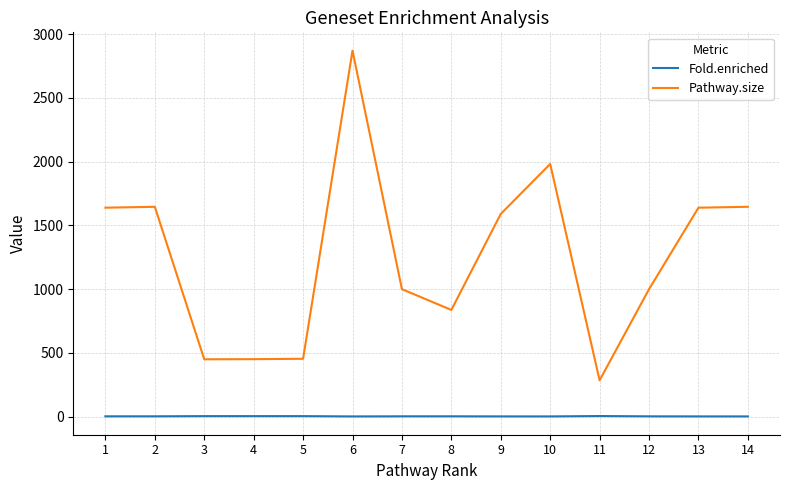

Rank the series at 4 from highest to lowest value.

Pathway.size, Fold.enriched